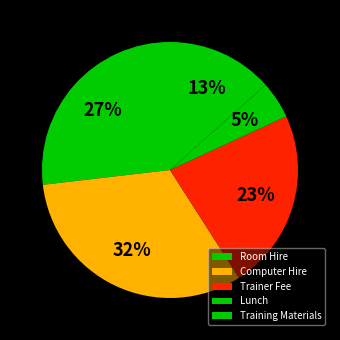

To the nearest percent, what portion does Room Hire represent?

27%